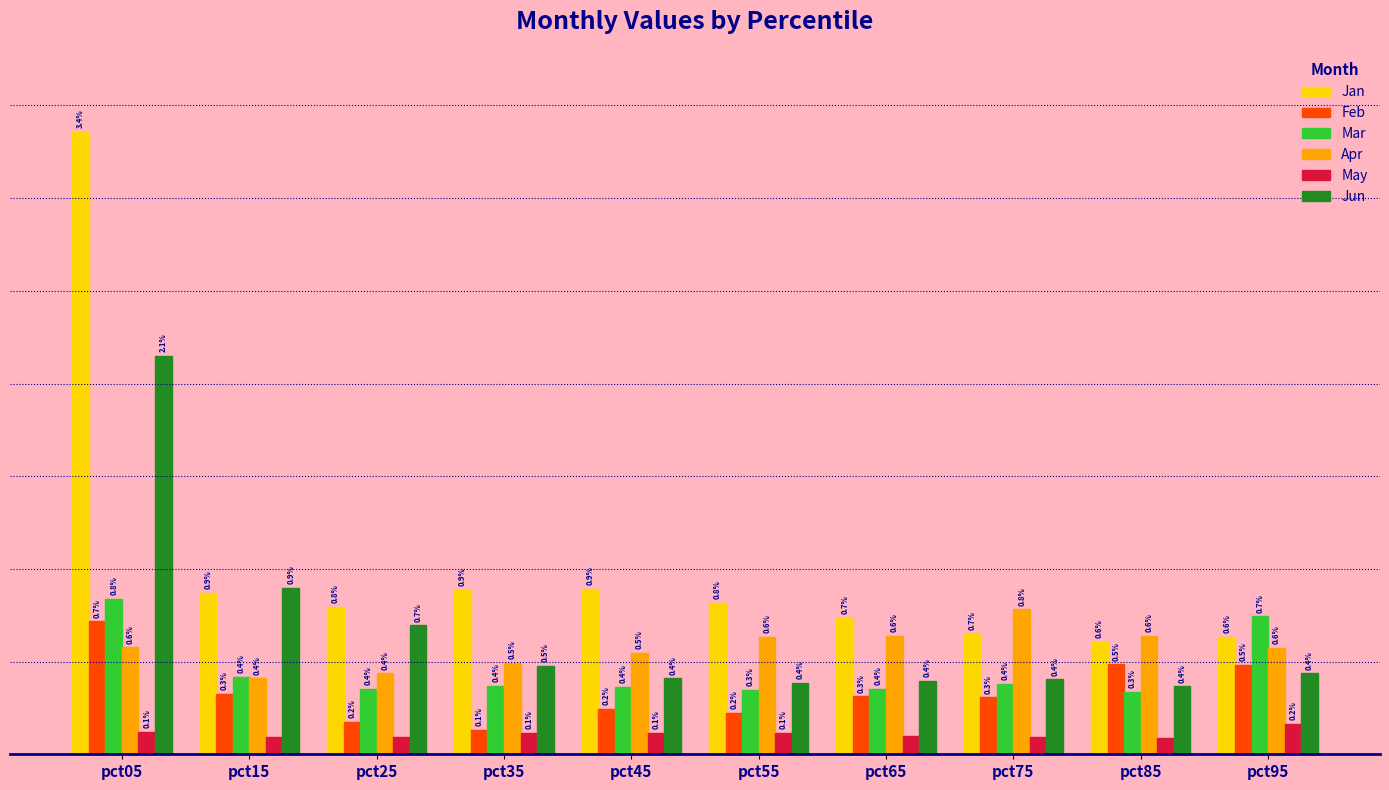

Which series has the largest range (max minus min)?

Jan